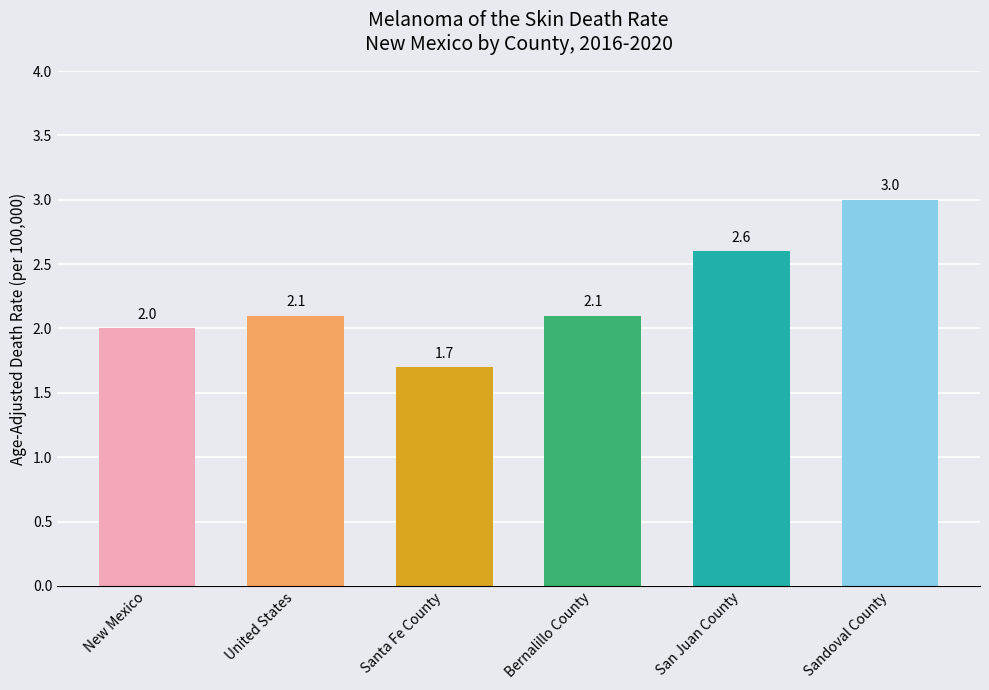

How many bars are there in total?

6